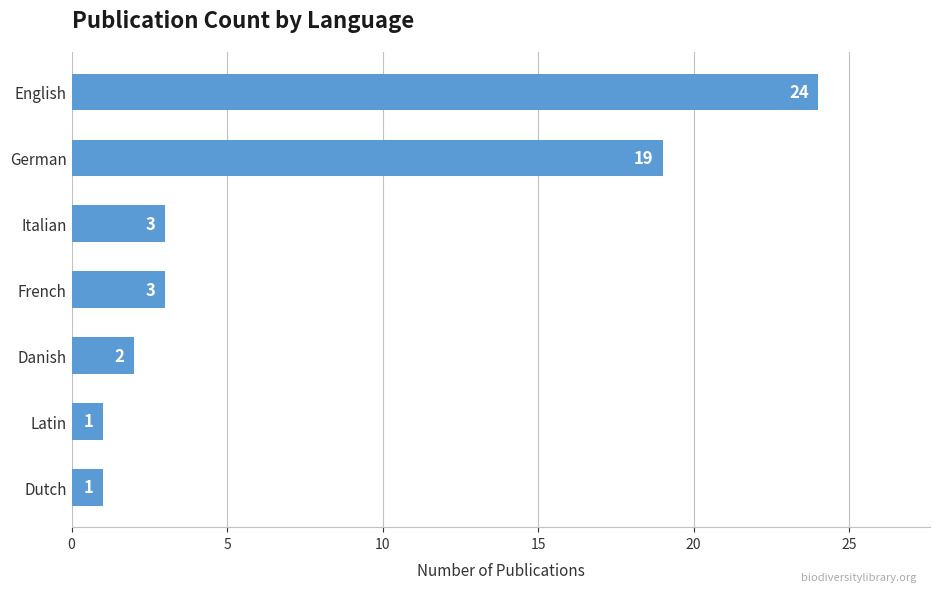

Approximately how many times larger is the value at Dutch compared to Latin?

1.0